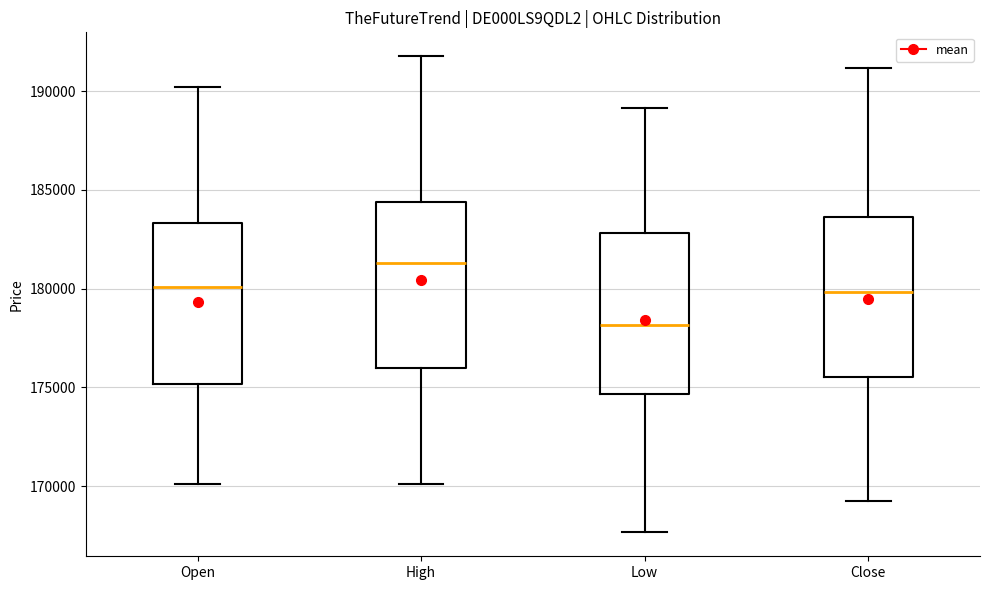

Which box's median line is the lowest?

Low